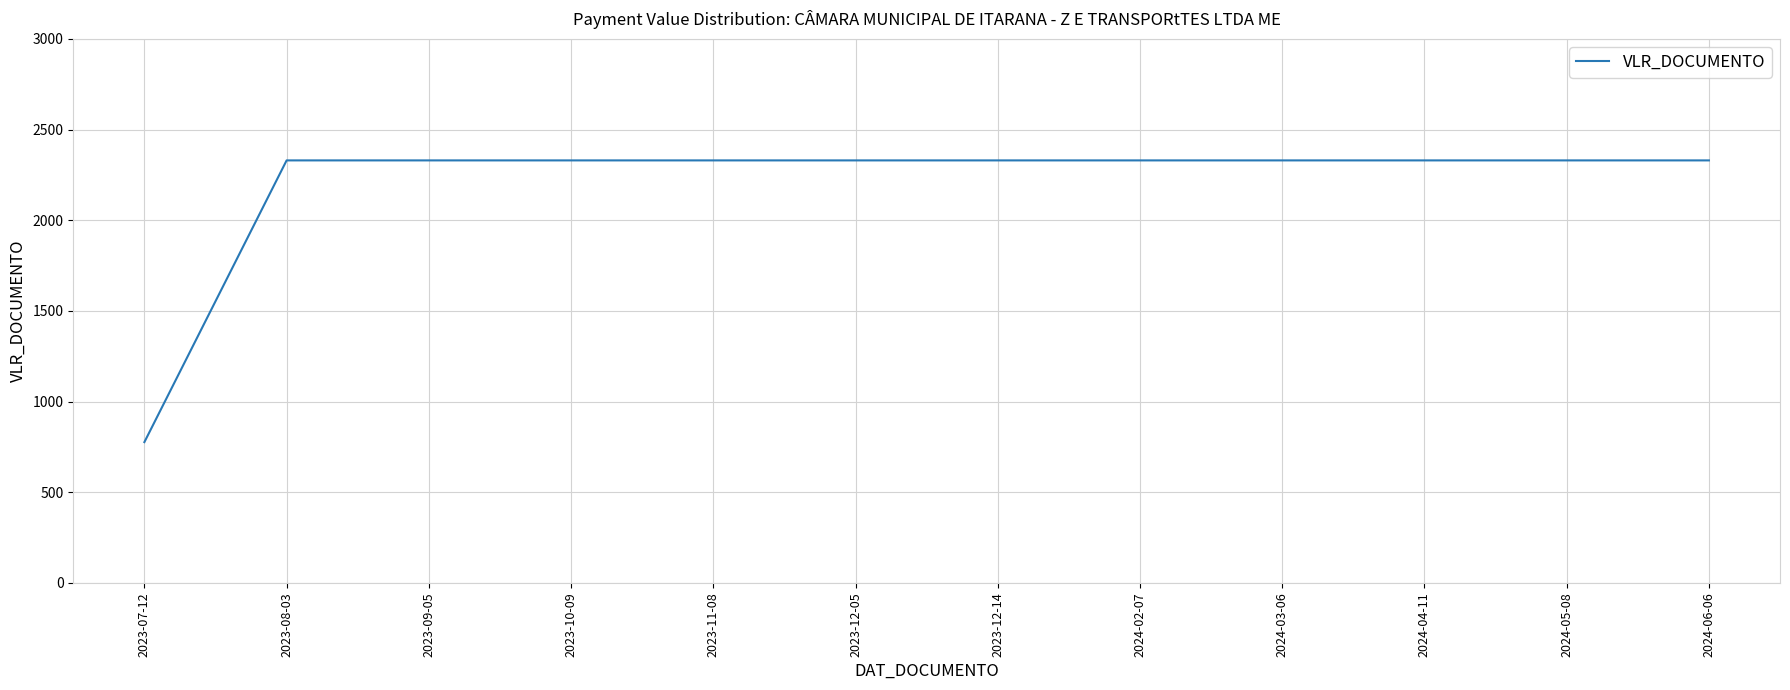

What is the difference between the maximum and minimum values?

1553.3